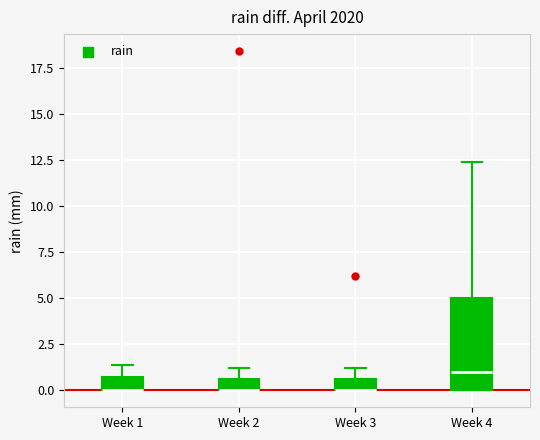

Where is the upper edge of the box for Week 2 on the y-axis? The values are not printed on the chart, so give them approximately, as read against the axis.

0.5